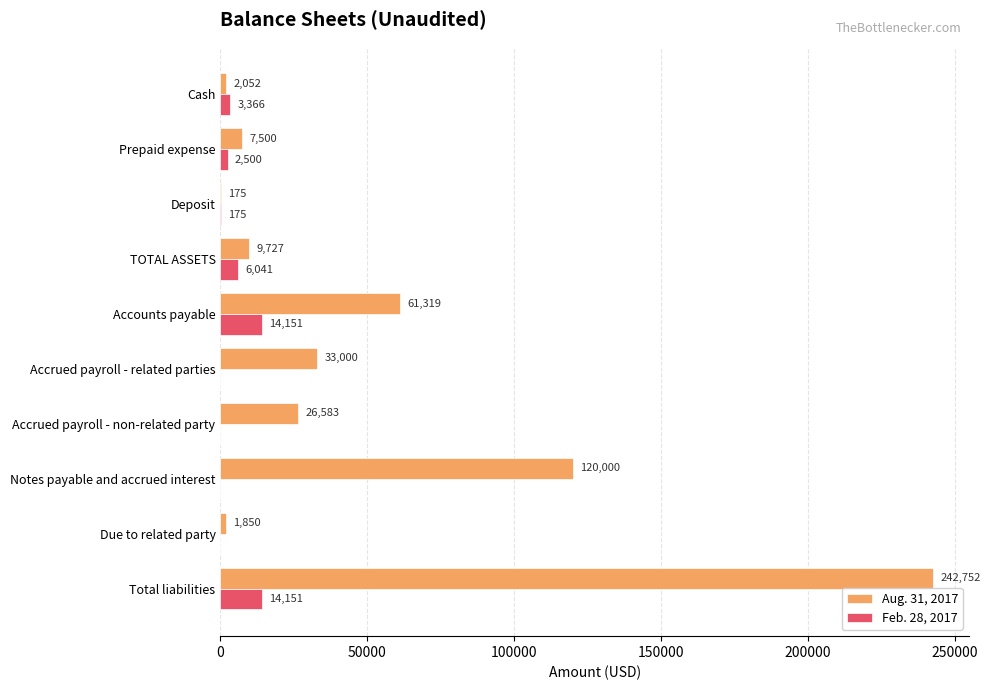

The value of Aug. 31, 2017 at Accrued payroll - related parties is 56404. True or false?

False